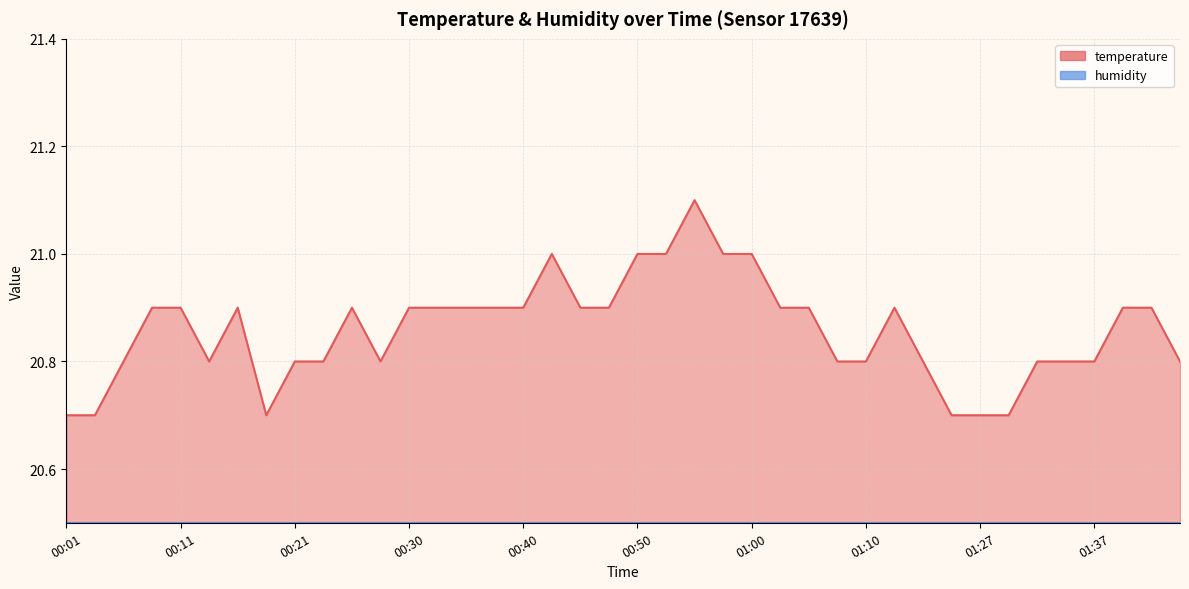

What is the sum of the values at 00:55 and 01:10?

41.9